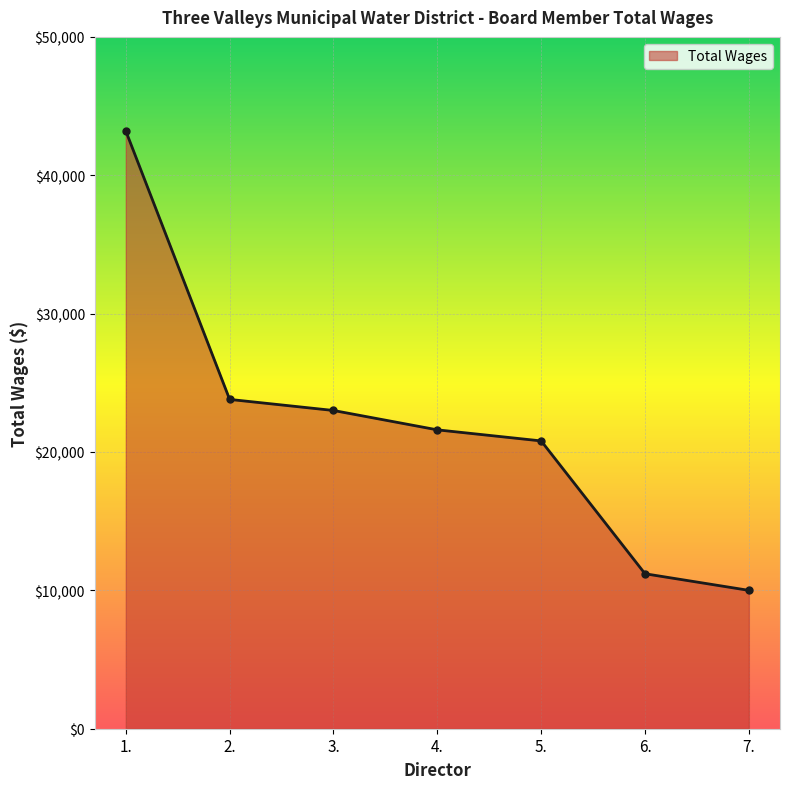

Rank the categories by value from lowest to highest.

7., 6., 5., 4., 3., 2., 1.